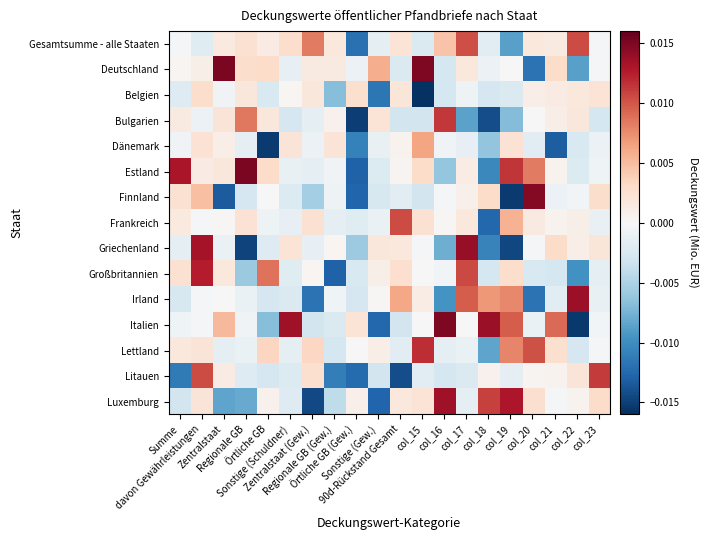

Reading right to left, list all the values displayed in this chart.

Gesamtsumme - alle Staaten: col_23=-0.0	col_22=0.0	col_21=0.0	col_20=0.0	col_19=-0.0	col_18=-0.0	col_17=0.0	col_16=0.0	col_15=-0.0	90d-Rückstand Gesamt=0.0	Sonstige (Gew.)=-0.0	Örtliche GB (Gew.)=-0.0	Regionale GB (Gew.)=0.0	Zentralstaat (Gew.)=0.0	Sonstige (Schuldner)=0.0	Örtliche GB=0.0	Regionale GB=0.0	Zentralstaat=0.0	davon Gewährleistungen=-0.0	Summe=-0.0
Deutschland: col_23=-0.0	col_22=-0.0	col_21=0.0	col_20=-0.0	col_19=-0.0	col_18=-0.0	col_17=0.0	col_16=-0.0	col_15=0.0	90d-Rückstand Gesamt=-0.0	Sonstige (Gew.)=0.0	Örtliche GB (Gew.)=-0.0	Regionale GB (Gew.)=0.0	Zentralstaat (Gew.)=0.0	Sonstige (Schuldner)=-0.0	Örtliche GB=0.0	Regionale GB=0.0	Zentralstaat=0.0	davon Gewährleistungen=0.0	Summe=0.0
Belgien: col_23=0.0	col_22=0.0	col_21=0.0	col_20=0.0	col_19=-0.0	col_18=-0.0	col_17=-0.0	col_16=-0.0	col_15=-0.0	90d-Rückstand Gesamt=0.0	Sonstige (Gew.)=-0.0	Örtliche GB (Gew.)=0.0	Regionale GB (Gew.)=-0.0	Zentralstaat (Gew.)=0.0	Sonstige (Schuldner)=0.0	Örtliche GB=-0.0	Regionale GB=0.0	Zentralstaat=-0.0	davon Gewährleistungen=0.0	Summe=-0.0
Bulgarien: col_23=-0.0	col_22=0.0	col_21=0.0	col_20=0.0	col_19=-0.0	col_18=-0.0	col_17=-0.0	col_16=0.0	col_15=-0.0	90d-Rückstand Gesamt=-0.0	Sonstige (Gew.)=0.0	Örtliche GB (Gew.)=-0.0	Regionale GB (Gew.)=0.0	Zentralstaat (Gew.)=-0.0	Sonstige (Schuldner)=-0.0	Örtliche GB=0.0	Regionale GB=0.0	Zentralstaat=0.0	davon Gewährleistungen=-0.0	Summe=0.0
Dänemark: col_23=-0.0	col_22=-0.0	col_21=-0.0	col_20=-0.0	col_19=0.0	col_18=-0.0	col_17=-0.0	col_16=-0.0	col_15=0.0	90d-Rückstand Gesamt=0.0	Sonstige (Gew.)=-0.0	Örtliche GB (Gew.)=-0.0	Regionale GB (Gew.)=0.0	Zentralstaat (Gew.)=-0.0	Sonstige (Schuldner)=0.0	Örtliche GB=-0.0	Regionale GB=-0.0	Zentralstaat=0.0	davon Gewährleistungen=0.0	Summe=-0.0
Estland: col_23=-0.0	col_22=-0.0	col_21=0.0	col_20=0.0	col_19=0.0	col_18=-0.0	col_17=0.0	col_16=-0.0	col_15=0.0	90d-Rückstand Gesamt=0.0	Sonstige (Gew.)=-0.0	Örtliche GB (Gew.)=-0.0	Regionale GB (Gew.)=-0.0	Zentralstaat (Gew.)=-0.0	Sonstige (Schuldner)=-0.0	Örtliche GB=0.0	Regionale GB=0.0	Zentralstaat=0.0	davon Gewährleistungen=0.0	Summe=0.0
Finnland: col_23=0.0	col_22=-0.0	col_21=-0.0	col_20=0.0	col_19=-0.0	col_18=0.0	col_17=0.0	col_16=-0.0	col_15=-0.0	90d-Rückstand Gesamt=-0.0	Sonstige (Gew.)=-0.0	Örtliche GB (Gew.)=-0.0	Regionale GB (Gew.)=-0.0	Zentralstaat (Gew.)=-0.0	Sonstige (Schuldner)=-0.0	Örtliche GB=-0.0	Regionale GB=-0.0	Zentralstaat=-0.0	davon Gewährleistungen=0.0	Summe=0.0
Frankreich: col_23=-0.0	col_22=0.0	col_21=0.0	col_20=0.0	col_19=0.0	col_18=-0.0	col_17=0.0	col_16=0.0	col_15=0.0	90d-Rückstand Gesamt=0.0	Sonstige (Gew.)=-0.0	Örtliche GB (Gew.)=-0.0	Regionale GB (Gew.)=-0.0	Zentralstaat (Gew.)=0.0	Sonstige (Schuldner)=-0.0	Örtliche GB=-0.0	Regionale GB=0.0	Zentralstaat=0.0	davon Gewährleistungen=-0.0	Summe=0.0
Griechenland: col_23=0.0	col_22=0.0	col_21=0.0	col_20=-0.0	col_19=-0.0	col_18=-0.0	col_17=0.0	col_16=-0.0	col_15=-0.0	90d-Rückstand Gesamt=0.0	Sonstige (Gew.)=0.0	Örtliche GB (Gew.)=-0.0	Regionale GB (Gew.)=0.0	Zentralstaat (Gew.)=-0.0	Sonstige (Schuldner)=0.0	Örtliche GB=-0.0	Regionale GB=-0.0	Zentralstaat=-0.0	davon Gewährleistungen=0.0	Summe=-0.0
Großbritannien: col_23=-0.0	col_22=-0.0	col_21=-0.0	col_20=-0.0	col_19=0.0	col_18=-0.0	col_17=0.0	col_16=-0.0	col_15=0.0	90d-Rückstand Gesamt=0.0	Sonstige (Gew.)=0.0	Örtliche GB (Gew.)=-0.0	Regionale GB (Gew.)=-0.0	Zentralstaat (Gew.)=0.0	Sonstige (Schuldner)=-0.0	Örtliche GB=0.0	Regionale GB=-0.0	Zentralstaat=0.0	davon Gewährleistungen=0.0	Summe=0.0
Irland: col_23=-0.0	col_22=0.0	col_21=-0.0	col_20=-0.0	col_19=0.0	col_18=0.0	col_17=0.0	col_16=-0.0	col_15=0.0	90d-Rückstand Gesamt=0.0	Sonstige (Gew.)=0.0	Örtliche GB (Gew.)=-0.0	Regionale GB (Gew.)=-0.0	Zentralstaat (Gew.)=-0.0	Sonstige (Schuldner)=-0.0	Örtliche GB=-0.0	Regionale GB=-0.0	Zentralstaat=0.0	davon Gewährleistungen=-0.0	Summe=-0.0
Italien: col_23=-0.0	col_22=-0.0	col_21=0.0	col_20=-0.0	col_19=0.0	col_18=0.0	col_17=-0.0	col_16=0.0	col_15=0.0	90d-Rückstand Gesamt=-0.0	Sonstige (Gew.)=-0.0	Örtliche GB (Gew.)=0.0	Regionale GB (Gew.)=-0.0	Zentralstaat (Gew.)=-0.0	Sonstige (Schuldner)=0.0	Örtliche GB=-0.0	Regionale GB=-0.0	Zentralstaat=0.0	davon Gewährleistungen=-0.0	Summe=-0.0
Lettland: col_23=-0.0	col_22=-0.0	col_21=0.0	col_20=0.0	col_19=0.0	col_18=-0.0	col_17=-0.0	col_16=-0.0	col_15=0.0	90d-Rückstand Gesamt=-0.0	Sonstige (Gew.)=0.0	Örtliche GB (Gew.)=-0.0	Regionale GB (Gew.)=-0.0	Zentralstaat (Gew.)=0.0	Sonstige (Schuldner)=-0.0	Örtliche GB=0.0	Regionale GB=-0.0	Zentralstaat=-0.0	davon Gewährleistungen=0.0	Summe=0.0
Litauen: col_23=0.0	col_22=0.0	col_21=0.0	col_20=0.0	col_19=-0.0	col_18=0.0	col_17=-0.0	col_16=-0.0	col_15=-0.0	90d-Rückstand Gesamt=-0.0	Sonstige (Gew.)=-0.0	Örtliche GB (Gew.)=-0.0	Regionale GB (Gew.)=-0.0	Zentralstaat (Gew.)=0.0	Sonstige (Schuldner)=-0.0	Örtliche GB=-0.0	Regionale GB=-0.0	Zentralstaat=0.0	davon Gewährleistungen=0.0	Summe=-0.0
Luxemburg: col_23=0.0	col_22=0.0	col_21=-0.0	col_20=0.0	col_19=0.0	col_18=0.0	col_17=-0.0	col_16=0.0	col_15=0.0	90d-Rückstand Gesamt=0.0	Sonstige (Gew.)=-0.0	Örtliche GB (Gew.)=0.0	Regionale GB (Gew.)=-0.0	Zentralstaat (Gew.)=-0.0	Sonstige (Schuldner)=-0.0	Örtliche GB=0.0	Regionale GB=-0.0	Zentralstaat=-0.0	davon Gewährleistungen=0.0	Summe=-0.0